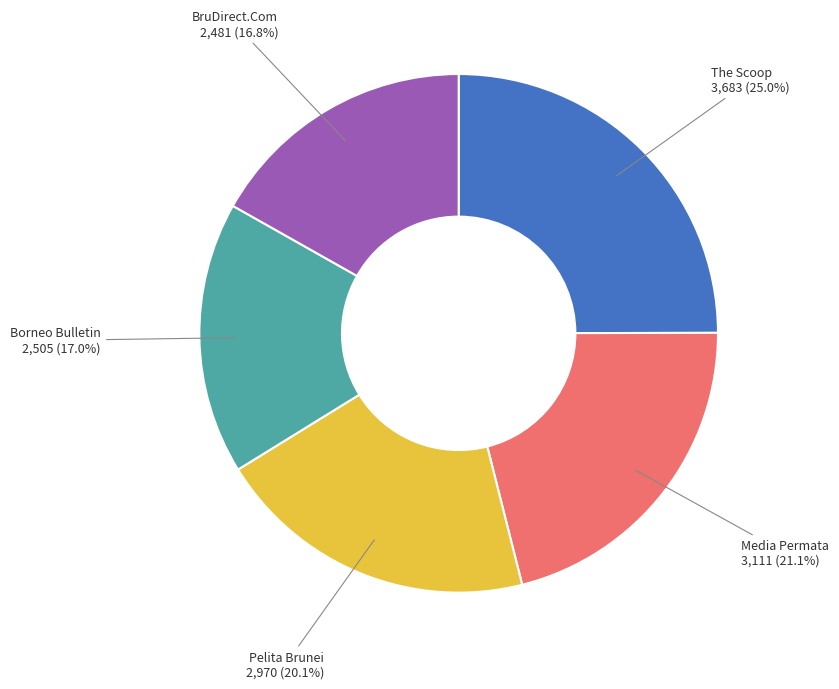

Does any single category account for the majority?

No